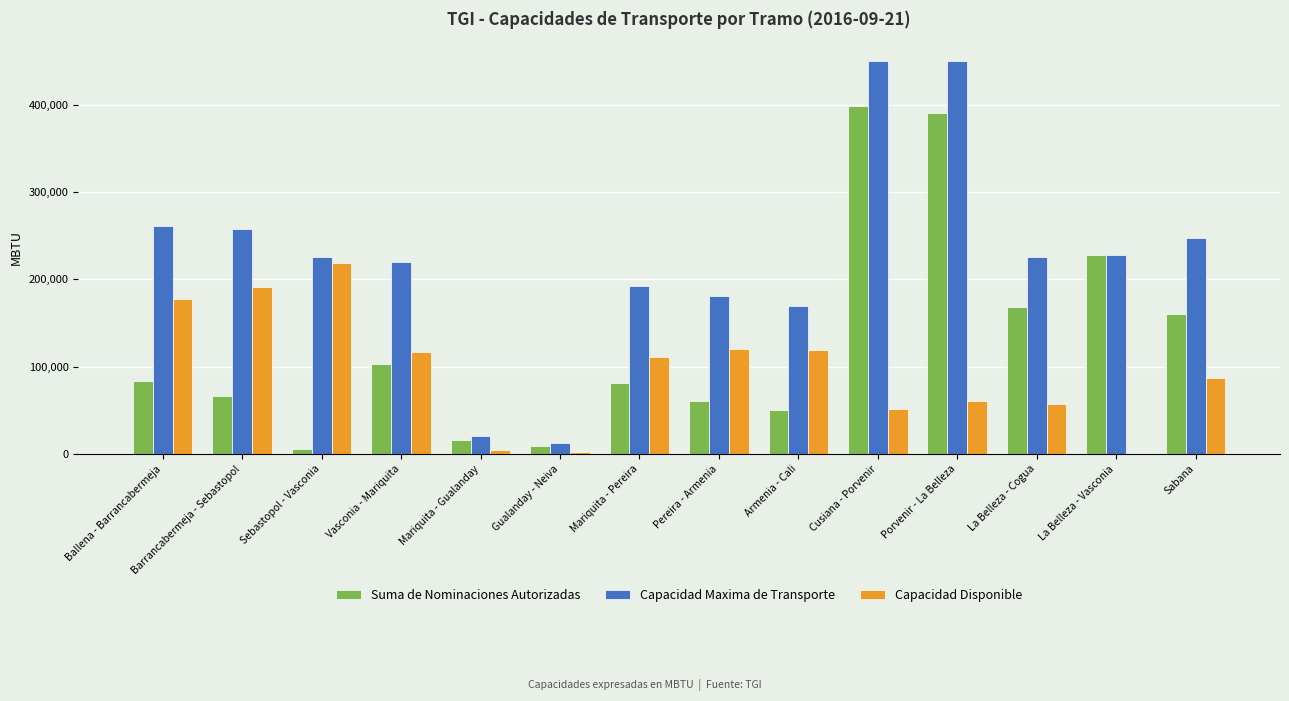

Between Barrancabermeja - Sebastopol and Porvenir - La Belleza, which series saw the biggest shift?

Suma de Nominaciones Autorizadas